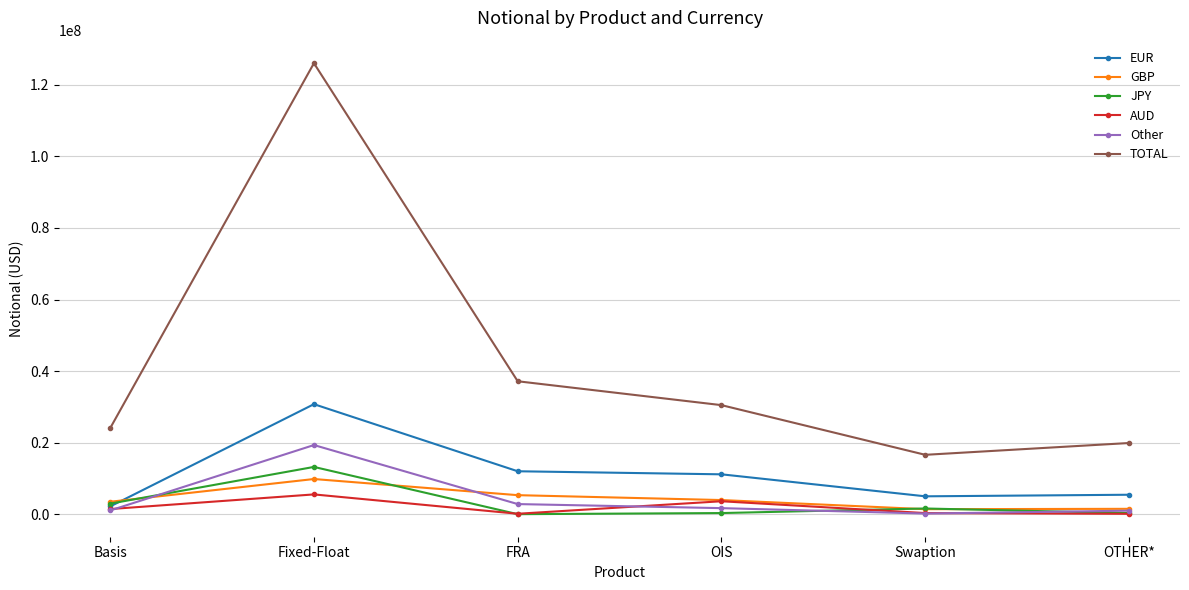

Which category has the highest value in the JPY series?

Fixed-Float